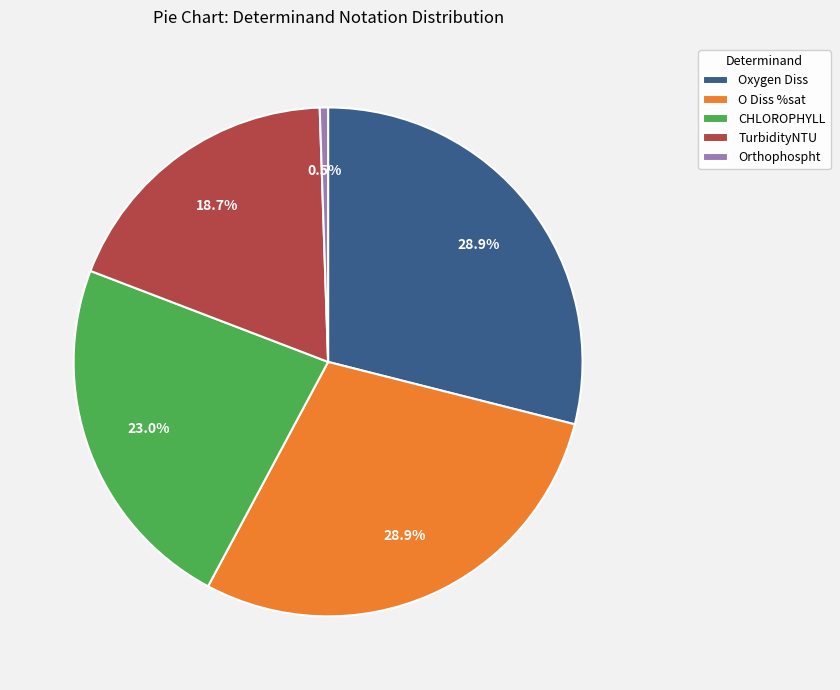

Do O Diss %sat and Oxygen Diss together represent more than half of the pie?

Yes